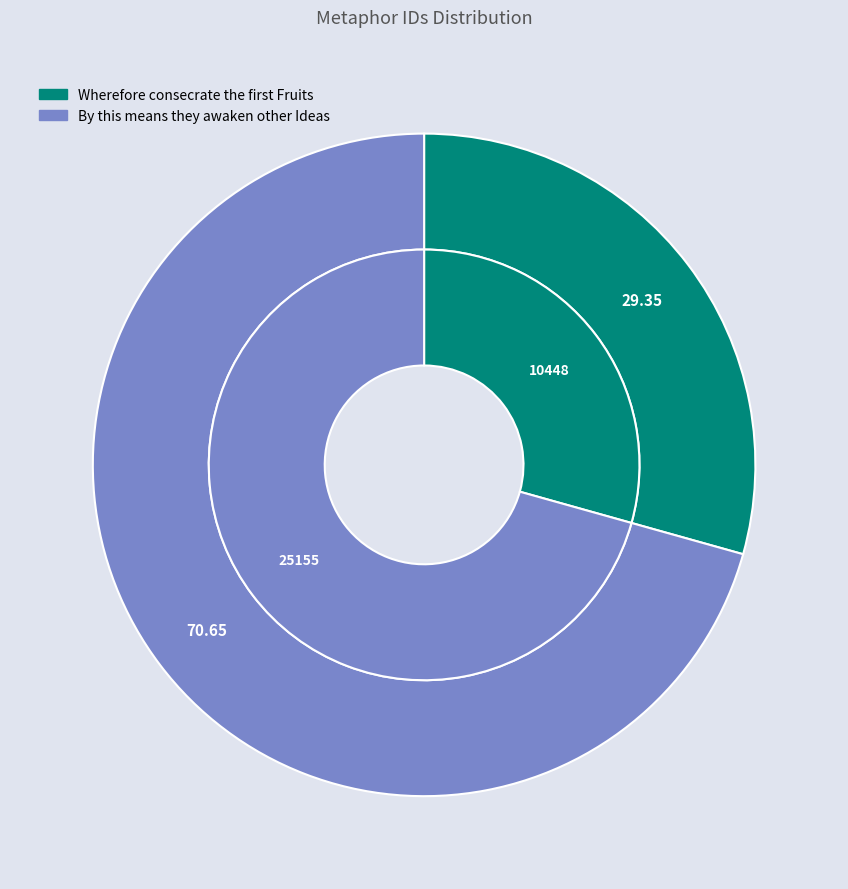

What is the smallest slice in the pie chart?

Wherefore consecrate the first Fruits